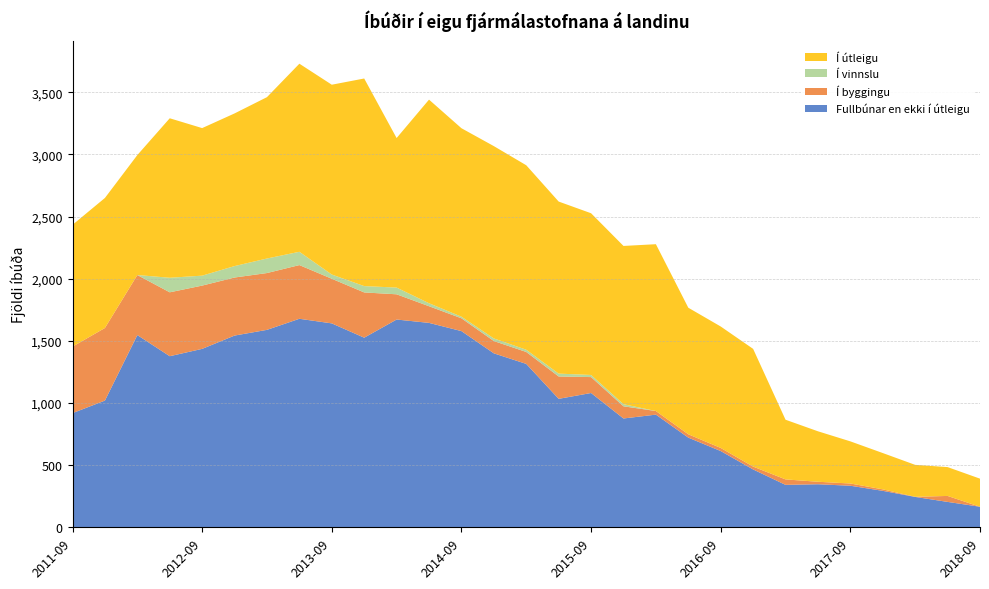

Reading right to left, extract all data points from this chart.

Fullbúnar en ekki í útleigu: 2018-09-30=166	2018-06-30=205	2018-03-31=245	2017-12-31=294	2017-09-30=335	2017-06-30=347	2017-03-31=342	2016-12-31=466	2016-09-30=614	2016-06-30=722	2016-03-31=907	2015-12-31=876	2015-09-30=1081	2015-06-30=1034	2015-03-31=1315	2014-12-31=1400	2014-09-30=1579	2014-06-30=1645	2014-03-31=1672	2013-12-31=1526	2013-09-30=1641	2013-06-30=1678	2013-03-31=1589	2012-12-31=1543	2012-09-30=1436	2012-06-30=1377	2012-03-31=1547	2011-12-31=1020	2011-09-30=919
Í byggingu: 2018-09-30=0	2018-06-30=48	2018-03-31=1	2017-12-31=12	2017-09-30=18	2017-06-30=20	2017-03-31=44	2016-12-31=23	2016-09-30=25	2016-06-30=27	2016-03-31=29	2015-12-31=98	2015-09-30=128	2015-06-30=180	2015-03-31=96	2014-12-31=99	2014-09-30=103	2014-06-30=134	2014-03-31=203	2013-12-31=364	2013-09-30=359	2013-06-30=432	2013-03-31=457	2012-12-31=467	2012-09-30=509	2012-06-30=514	2012-03-31=483	2011-12-31=584	2011-09-30=535
Í vinnslu: 2018-09-30=0	2018-06-30=0	2018-03-31=0	2017-12-31=0	2017-09-30=0	2017-06-30=0	2017-03-31=0	2016-12-31=0	2016-09-30=0	2016-06-30=0	2016-03-31=0	2015-12-31=17	2015-09-30=17	2015-06-30=23	2015-03-31=18	2014-12-31=21	2014-09-30=13	2014-06-30=24	2014-03-31=54	2013-12-31=51	2013-09-30=34	2013-06-30=107	2013-03-31=117	2012-12-31=92	2012-09-30=80	2012-06-30=117	2012-03-31=0	2011-12-31=0	2011-09-30=0
Í útleigu: 2018-09-30=226	2018-06-30=232	2018-03-31=257	2017-12-31=292	2017-09-30=339	2017-06-30=406	2017-03-31=480	2016-12-31=947	2016-09-30=977	2016-06-30=1018	2016-03-31=1342	2015-12-31=1273	2015-09-30=1301	2015-06-30=1384	2015-03-31=1484	2014-12-31=1547	2014-09-30=1516	2014-06-30=1638	2014-03-31=1203	2013-12-31=1670	2013-09-30=1527	2013-06-30=1513	2013-03-31=1298	2012-12-31=1228	2012-09-30=1187	2012-06-30=1283	2012-03-31=965	2011-12-31=1046	2011-09-30=980